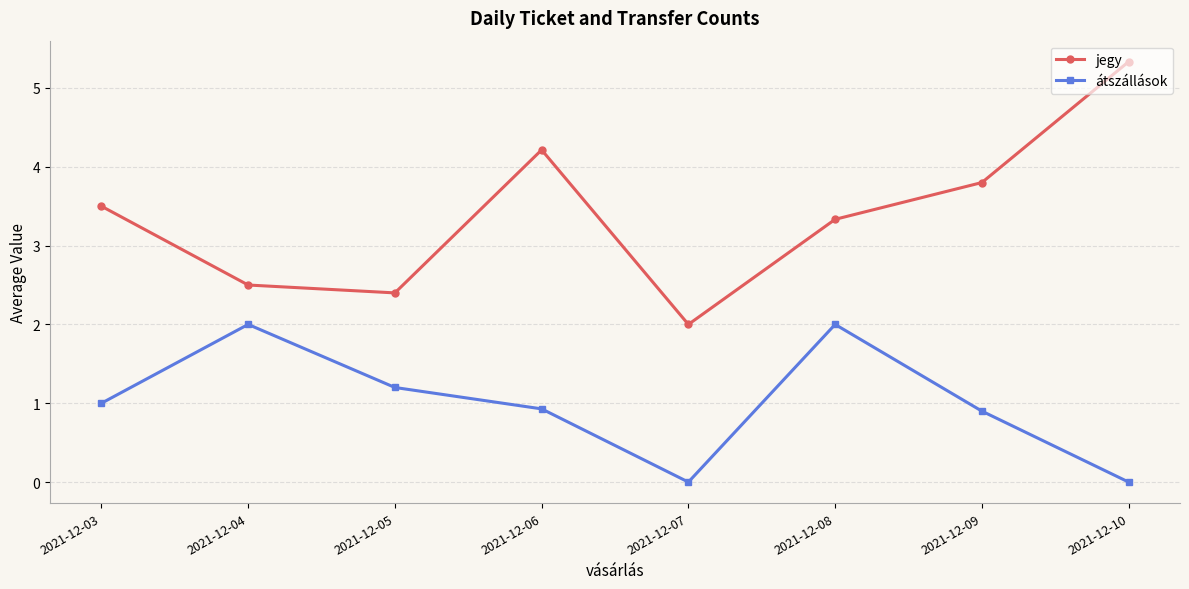

How many values in the átszállások series are below 1?

4